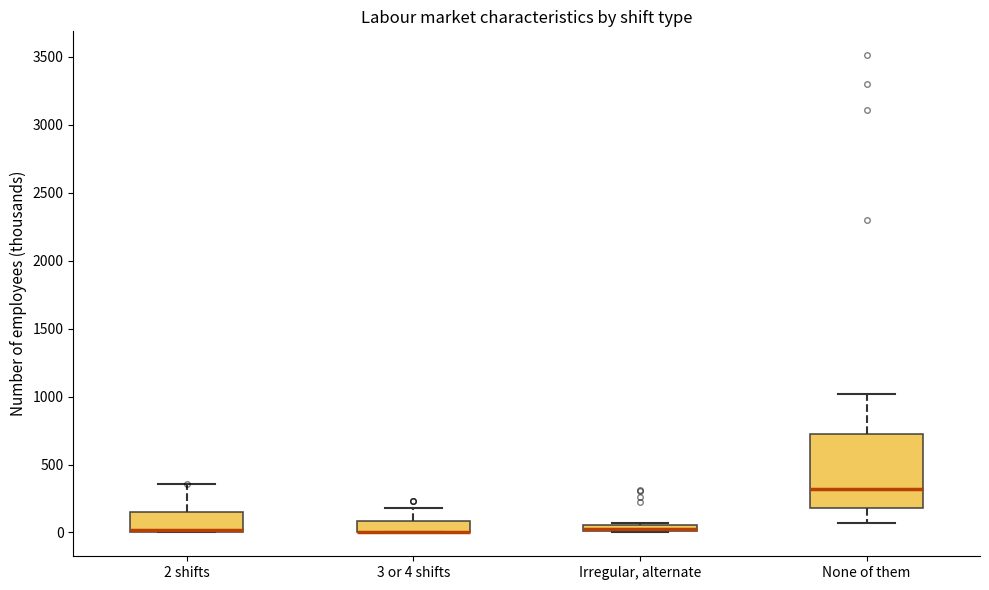

Where is the upper edge of the box for Irregular, alternate on the y-axis? The values are not printed on the chart, so give them approximately, as read against the axis.

50